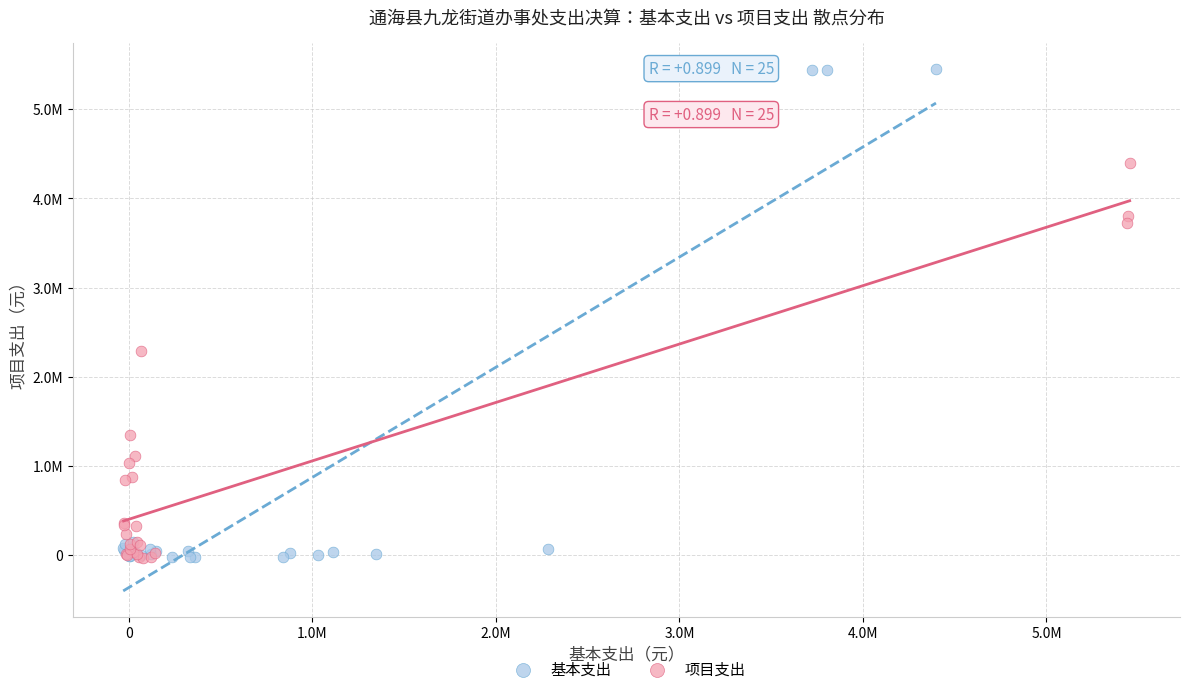

Which series has the largest Y range (max minus min)?

基本支出